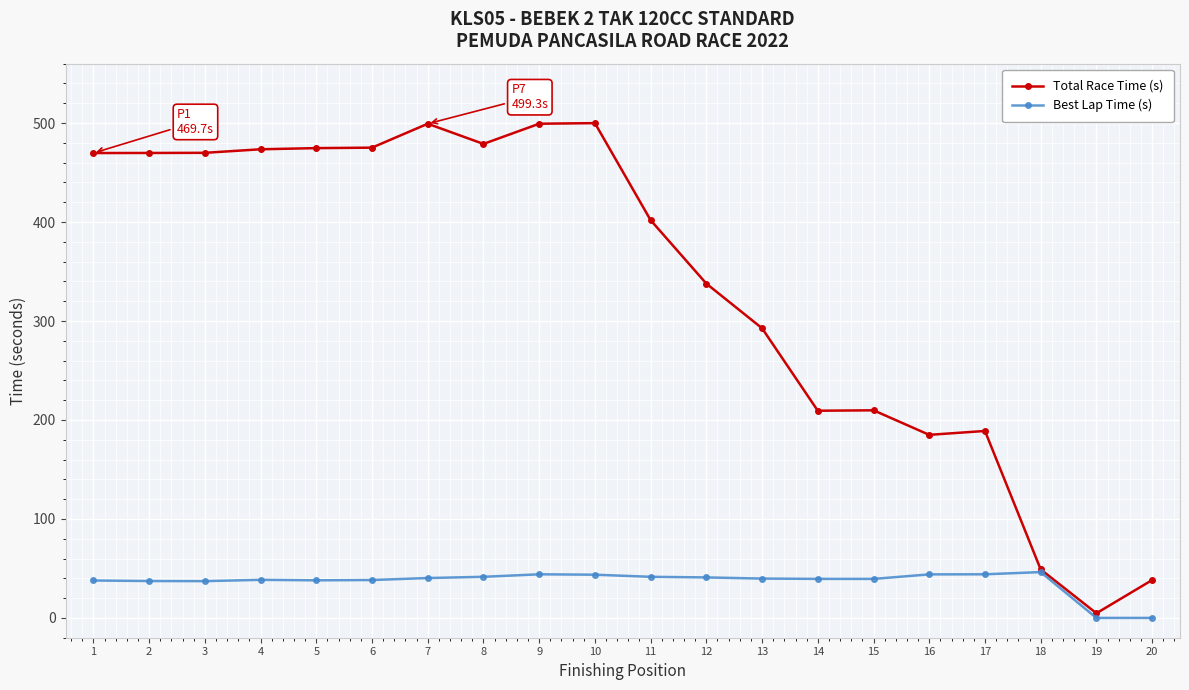

What is the value of the Best Lap Time (s) point at the 1st from the left?

37.8